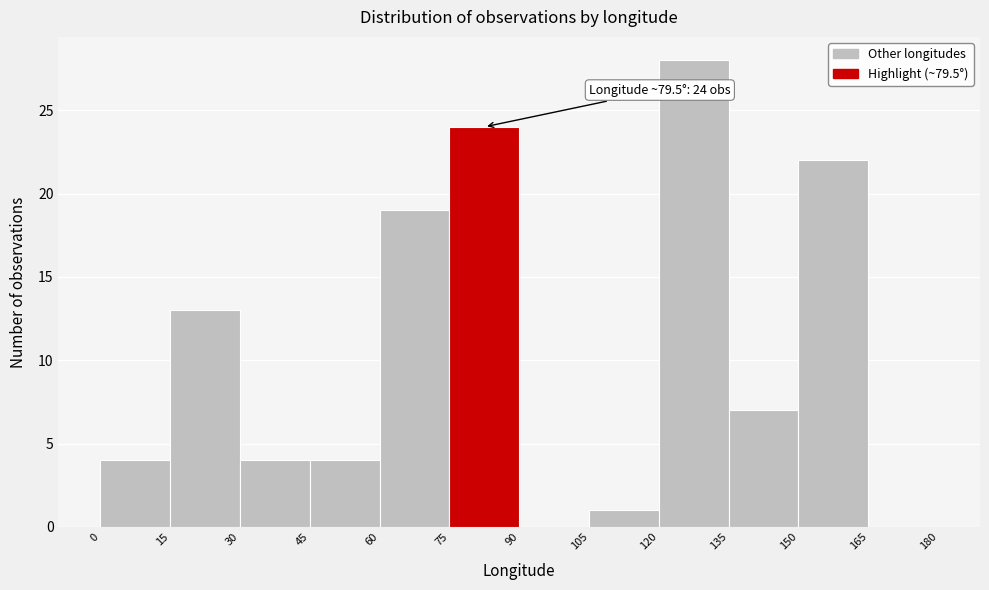

Which range on the x-axis has the tallest bar?

120 to 135